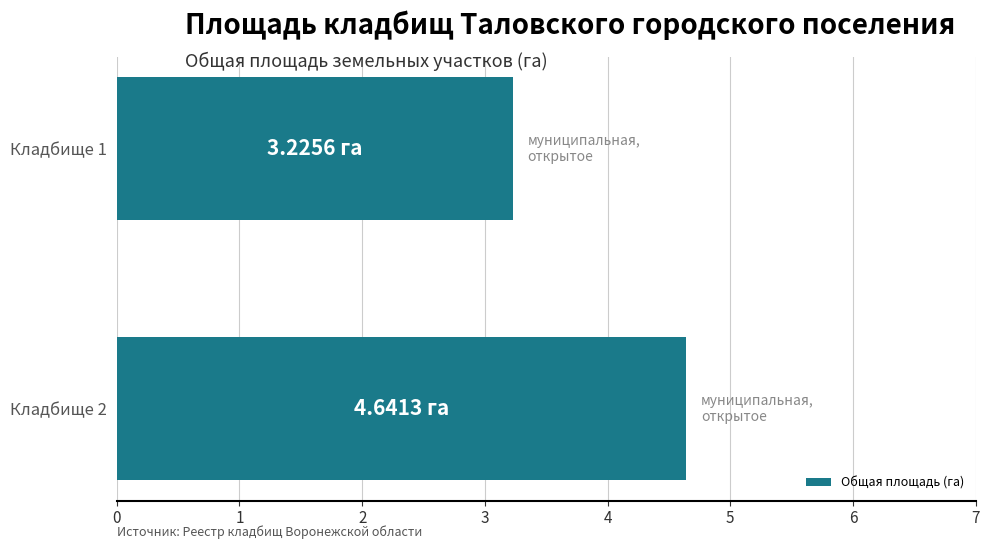

What is the difference between the maximum and minimum values?

1.4